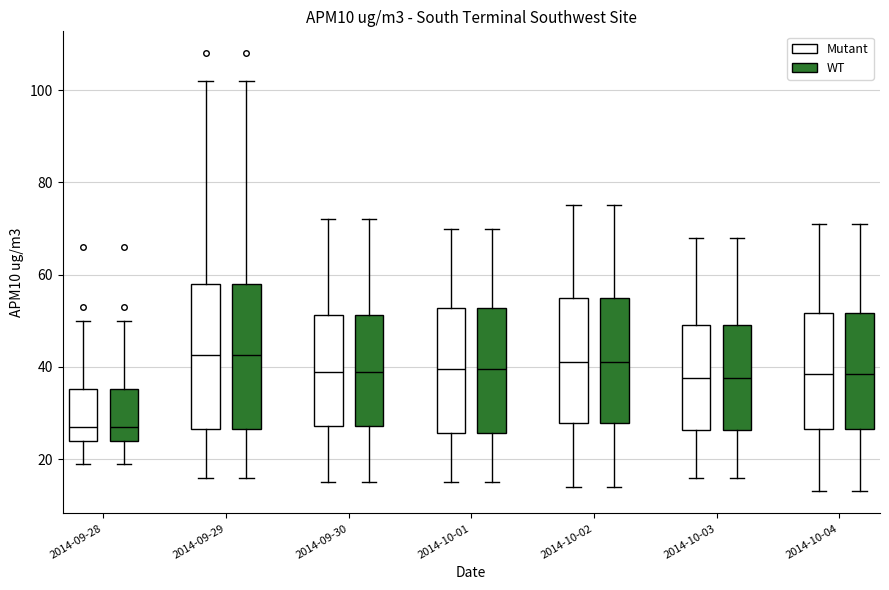

Reading left to right, read every box against the y-axis: the position of its median line, the range the box covers, and the ends of its whiskers. The values are not printed on the chart, so give them approximately, as read against the axis.

2014-09-28 (Mutant): median 28, box 24 to 36, whiskers 20 to 50
2014-09-28 (WT): median 28, box 24 to 36, whiskers 20 to 50
2014-09-29 (Mutant): median 42, box 26 to 58, whiskers 16 to 102
2014-09-29 (WT): median 42, box 26 to 58, whiskers 16 to 102
2014-09-30 (Mutant): median 40, box 28 to 52, whiskers 16 to 72
2014-09-30 (WT): median 40, box 28 to 52, whiskers 16 to 72
2014-10-01 (Mutant): median 40, box 26 to 52, whiskers 16 to 70
2014-10-01 (WT): median 40, box 26 to 52, whiskers 16 to 70
2014-10-02 (Mutant): median 42, box 28 to 56, whiskers 14 to 76
2014-10-02 (WT): median 42, box 28 to 56, whiskers 14 to 76
2014-10-03 (Mutant): median 38, box 26 to 50, whiskers 16 to 68
2014-10-03 (WT): median 38, box 26 to 50, whiskers 16 to 68
2014-10-04 (Mutant): median 38, box 26 to 52, whiskers 14 to 72
2014-10-04 (WT): median 38, box 26 to 52, whiskers 14 to 72